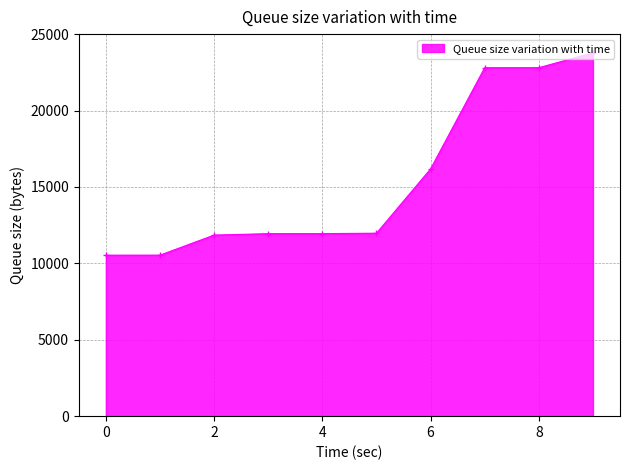

What is the difference between the maximum and minimum values?

13243